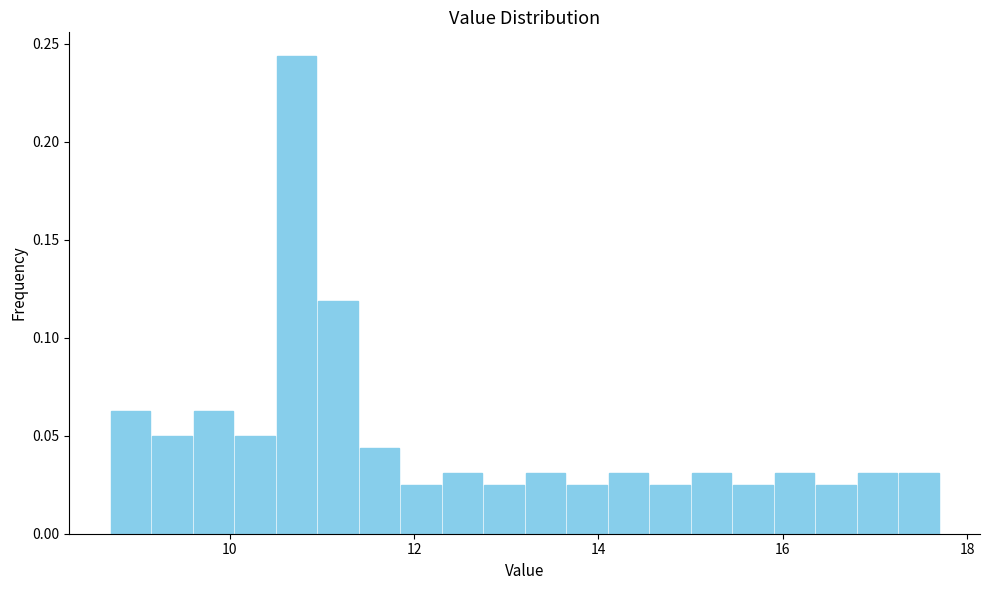

Read against the x-axis, roughly where is the centre of the tallest bar?

10.8